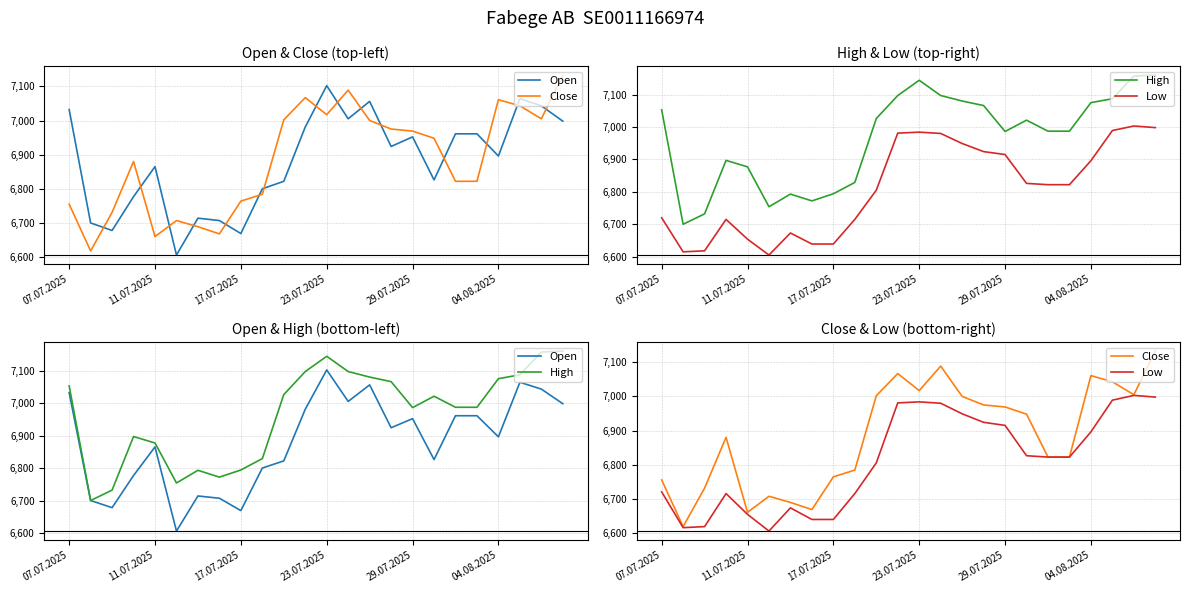

Which series has the largest total across all categories?

High